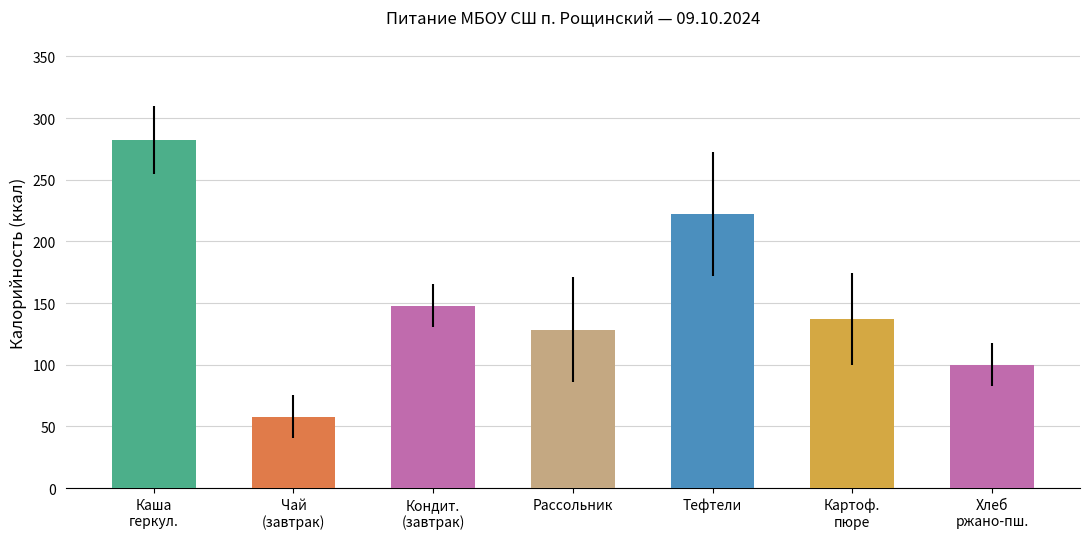

What is the change in value from Каша
геркул. to Рассольник?

-153.7